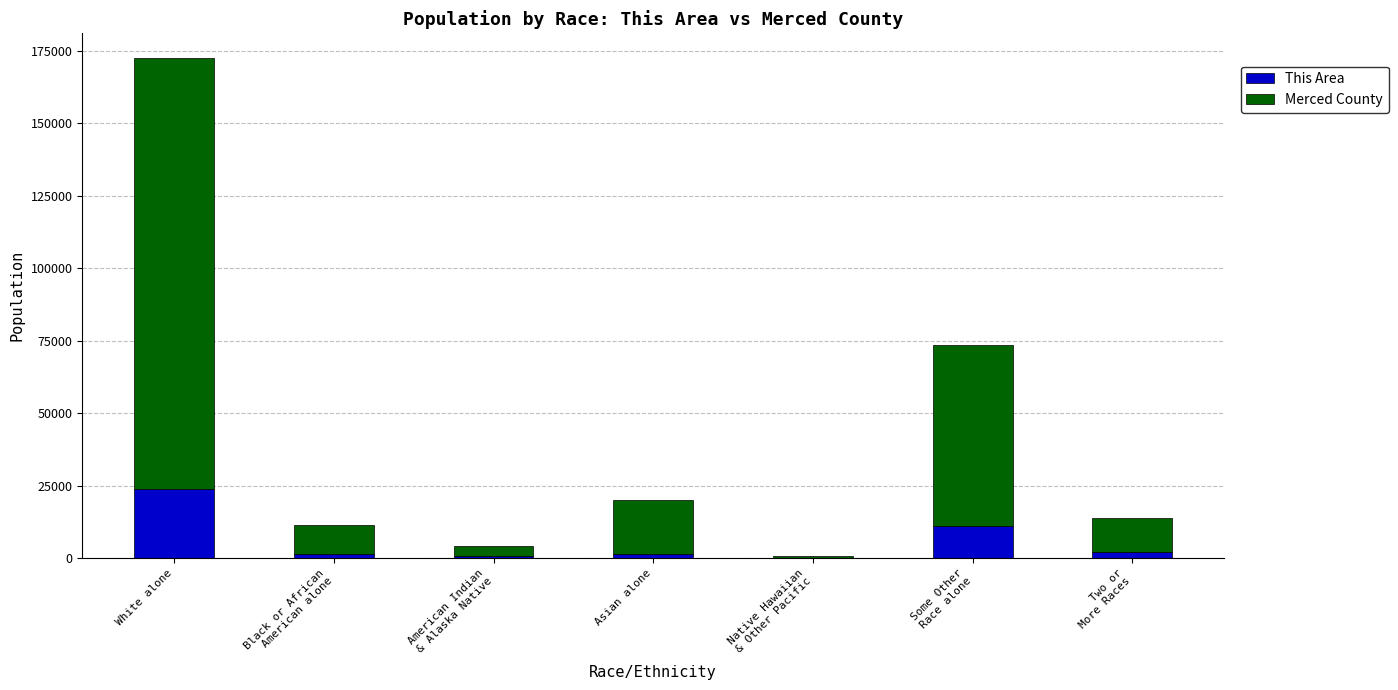

At which category is the sum across all series the highest?

White alone